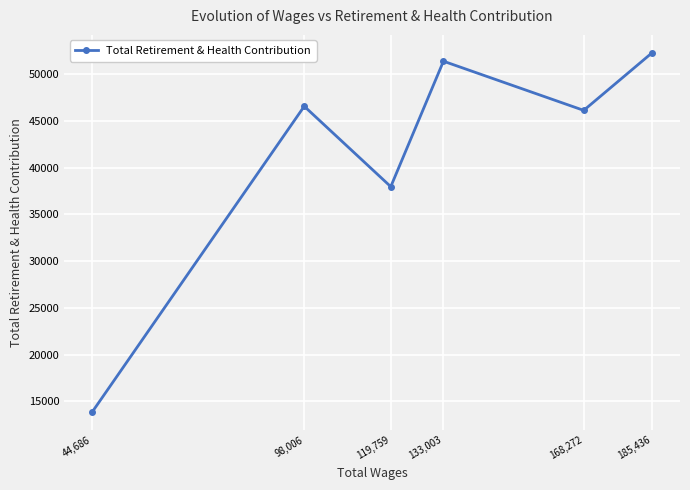

What is the change in value from 168,272 to 44,686?

-32259